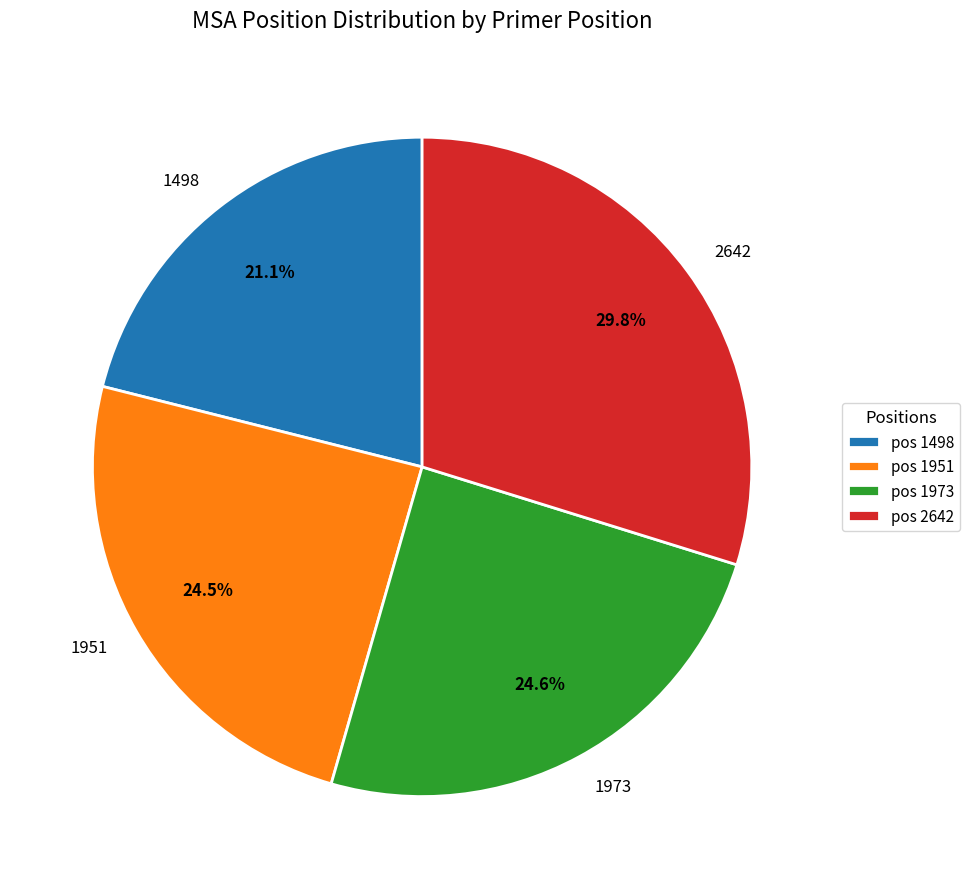

Which category has the biggest portion of the pie?

2642